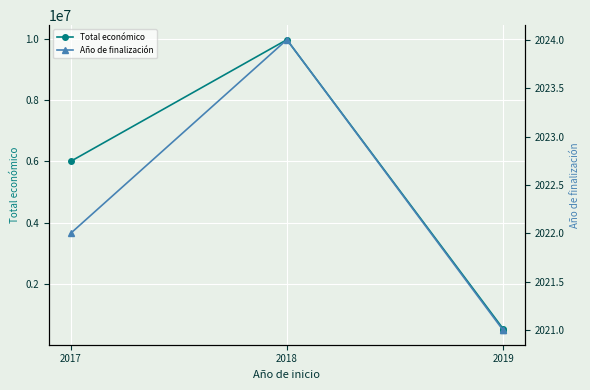

At how many categories does at least one series exceed 3506987?

2